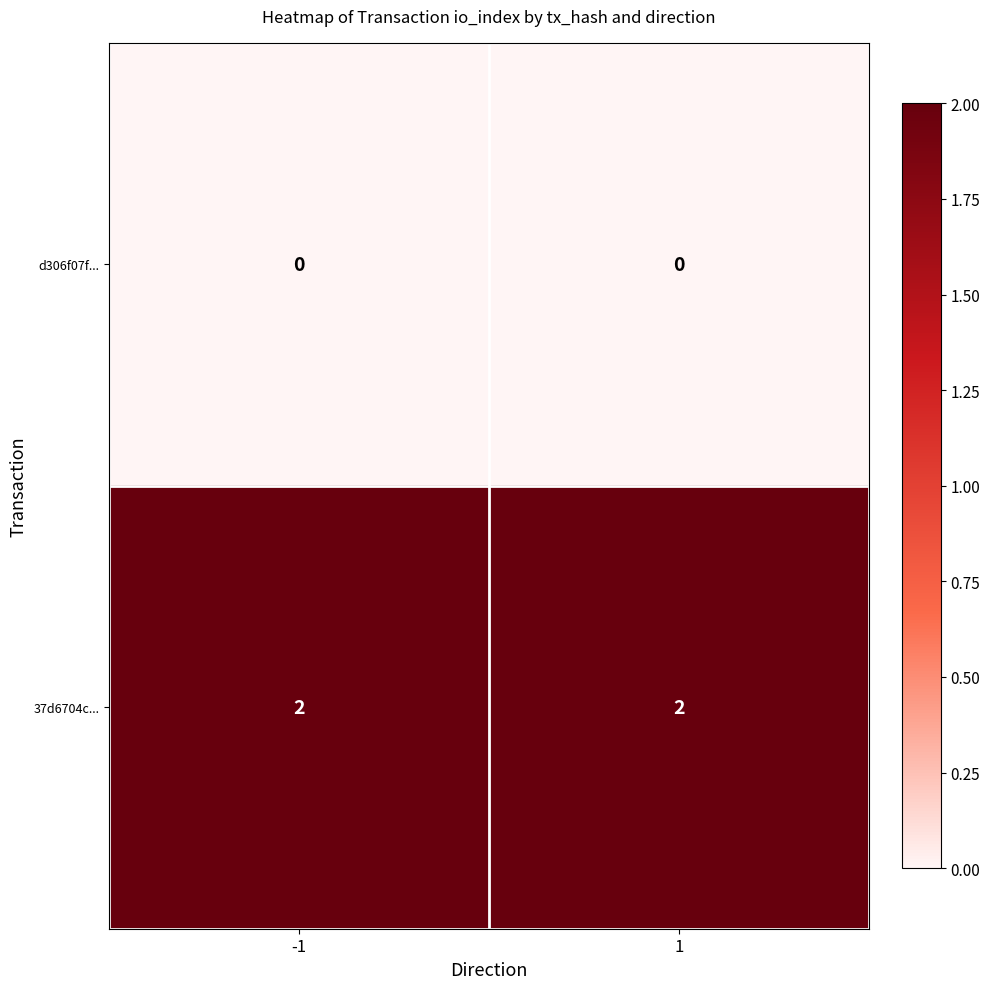

List the series in order of their overall mean, highest first.

37d6704c..., d306f07f...